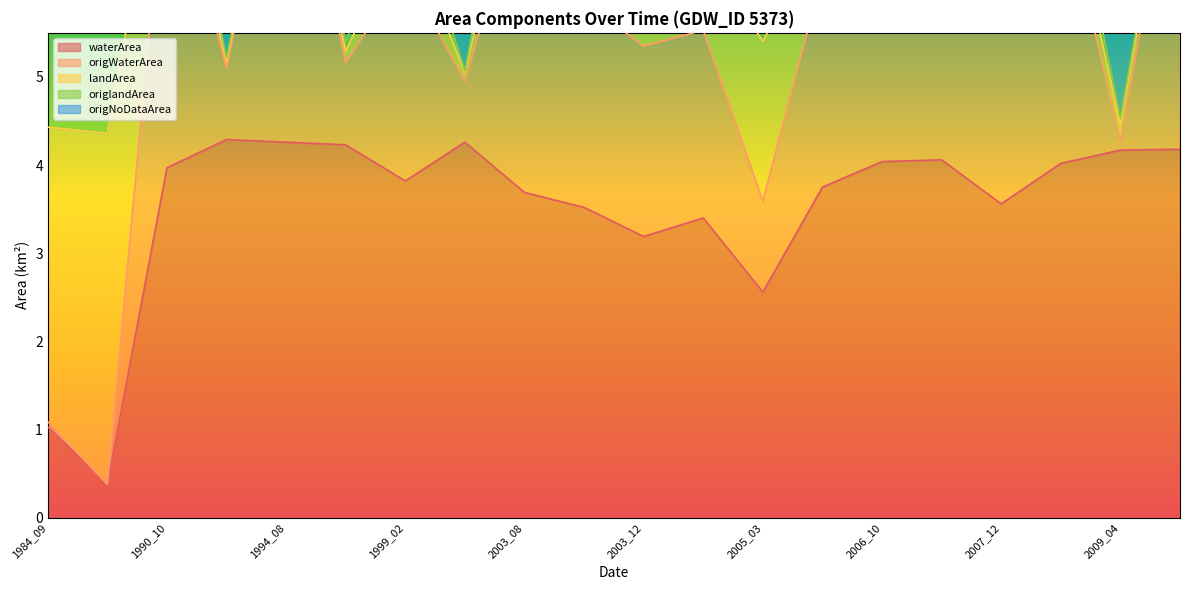

How many data points does each series have?

20